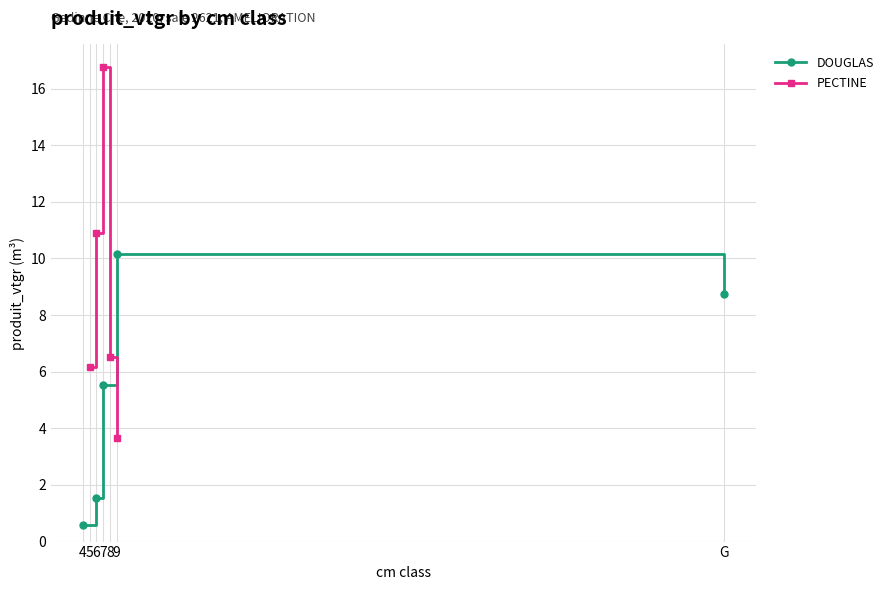

What is the difference between the PECTINE values at 5 and 8?

0.4